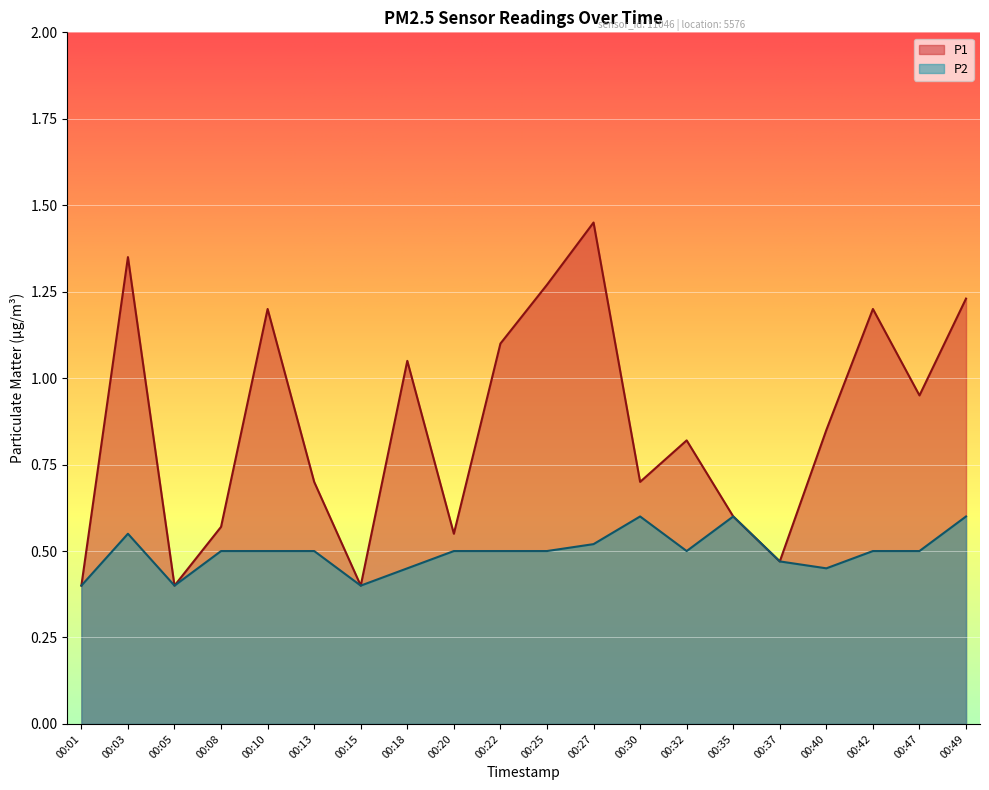

How many lines are shown in the chart?

2